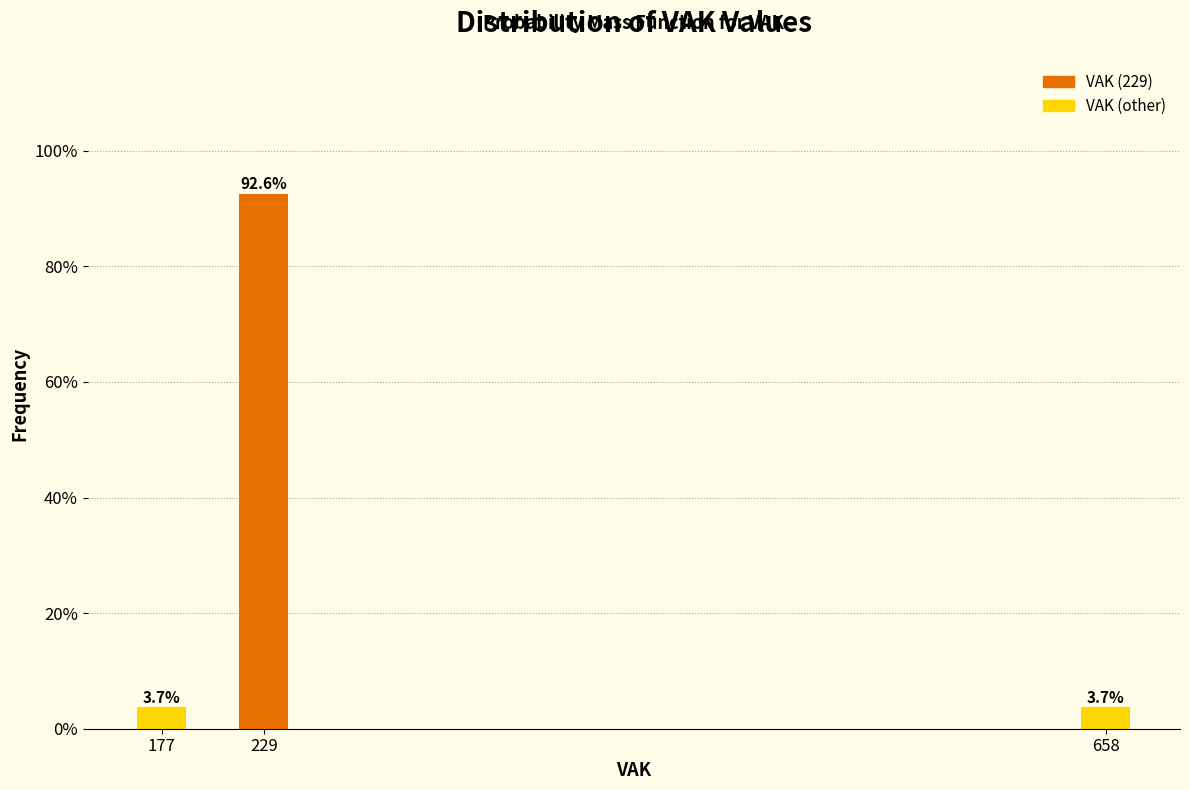

Reading left to right, what are all the values shown in this chart?

3.7	92.6	3.7